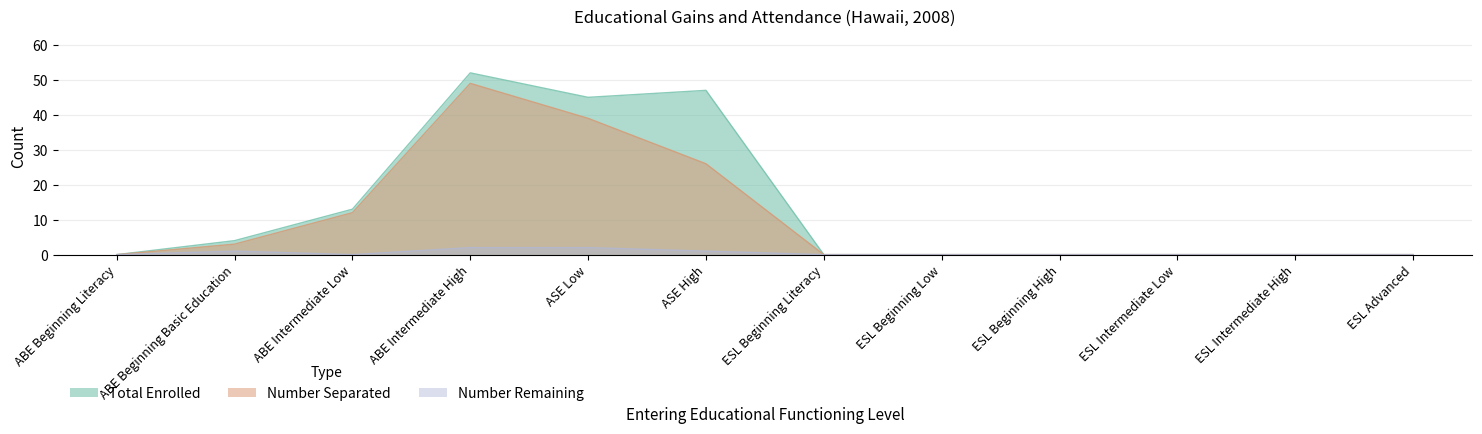

Reading right to left, list all the values displayed in this chart.

Total Enrolled: ESL Advanced=0	ESL Intermediate High=0	ESL Intermediate Low=0	ESL Beginning High=0	ESL Beginning Low=0	ESL Beginning Literacy=0	ASE High=47	ASE Low=45	ABE Intermediate High=52	ABE Intermediate Low=13	ABE Beginning Basic Education=4	ABE Beginning Literacy=0
Number Separated: ESL Advanced=0	ESL Intermediate High=0	ESL Intermediate Low=0	ESL Beginning High=0	ESL Beginning Low=0	ESL Beginning Literacy=0	ASE High=26	ASE Low=39	ABE Intermediate High=49	ABE Intermediate Low=12	ABE Beginning Basic Education=3	ABE Beginning Literacy=0
Number Remaining: ESL Advanced=0	ESL Intermediate High=0	ESL Intermediate Low=0	ESL Beginning High=0	ESL Beginning Low=0	ESL Beginning Literacy=0	ASE High=1	ASE Low=2	ABE Intermediate High=2	ABE Intermediate Low=0	ABE Beginning Basic Education=1	ABE Beginning Literacy=0